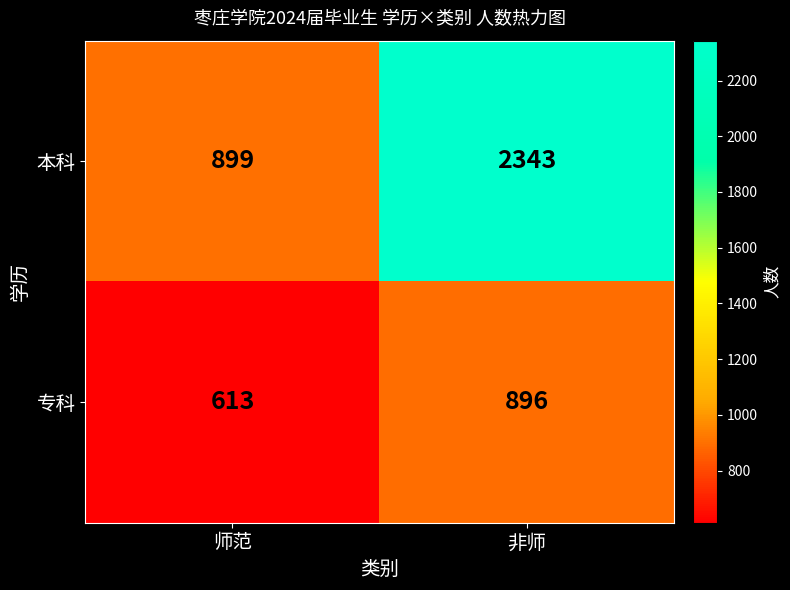

The 专科 series shows 896 at 非师. True or false?

True